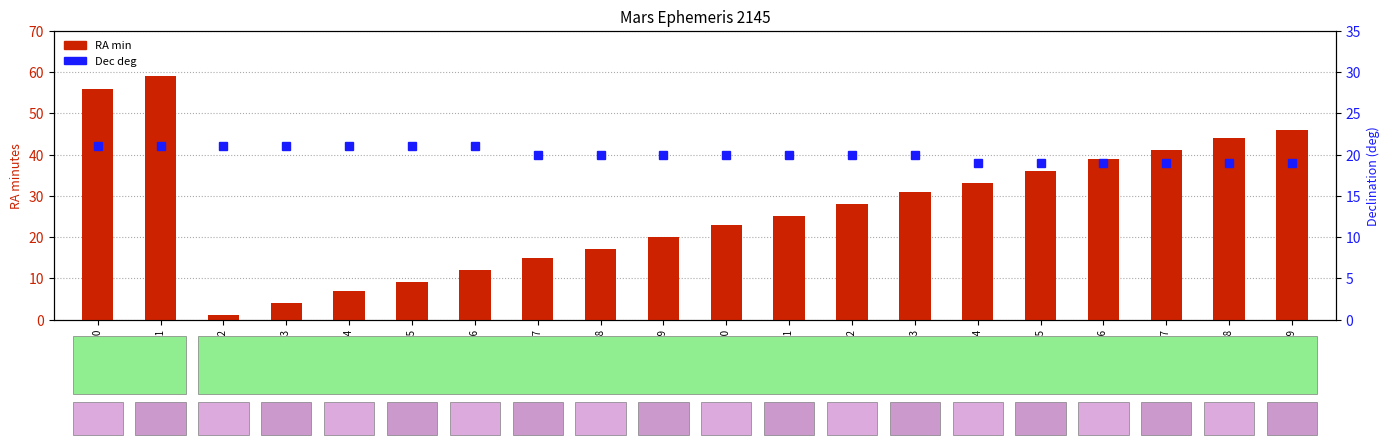

Is it true that Dec deg equals 37 at Jul 05?

False